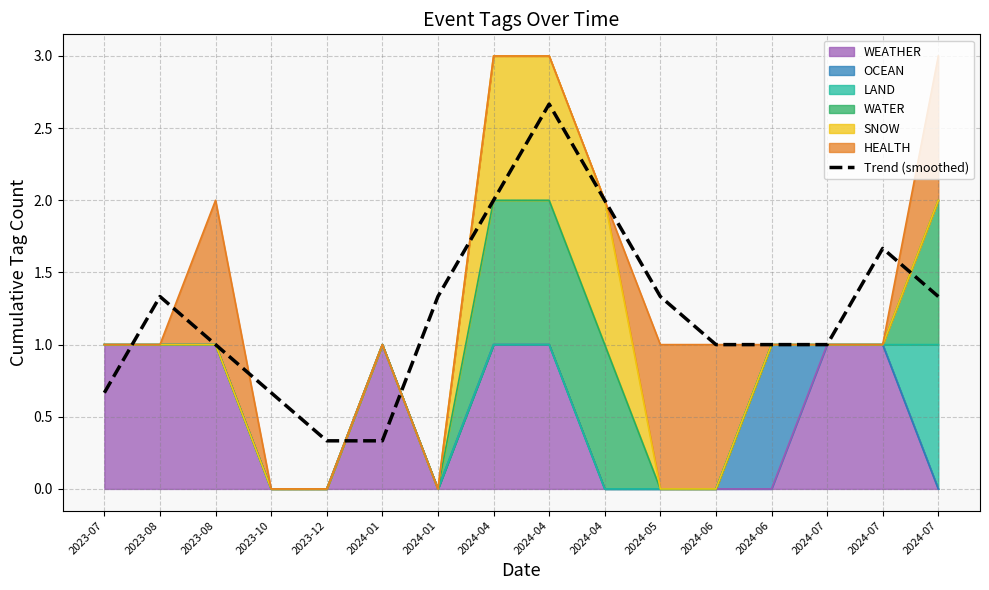

What is the label of the 14th point from the right?

2023-08